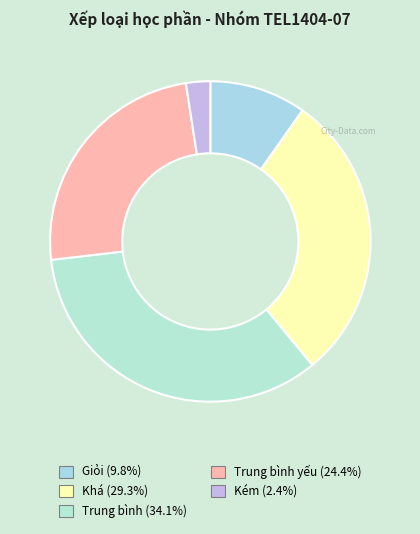

To the nearest percent, what is the difference between the largest and smallest slice percentages?

32%